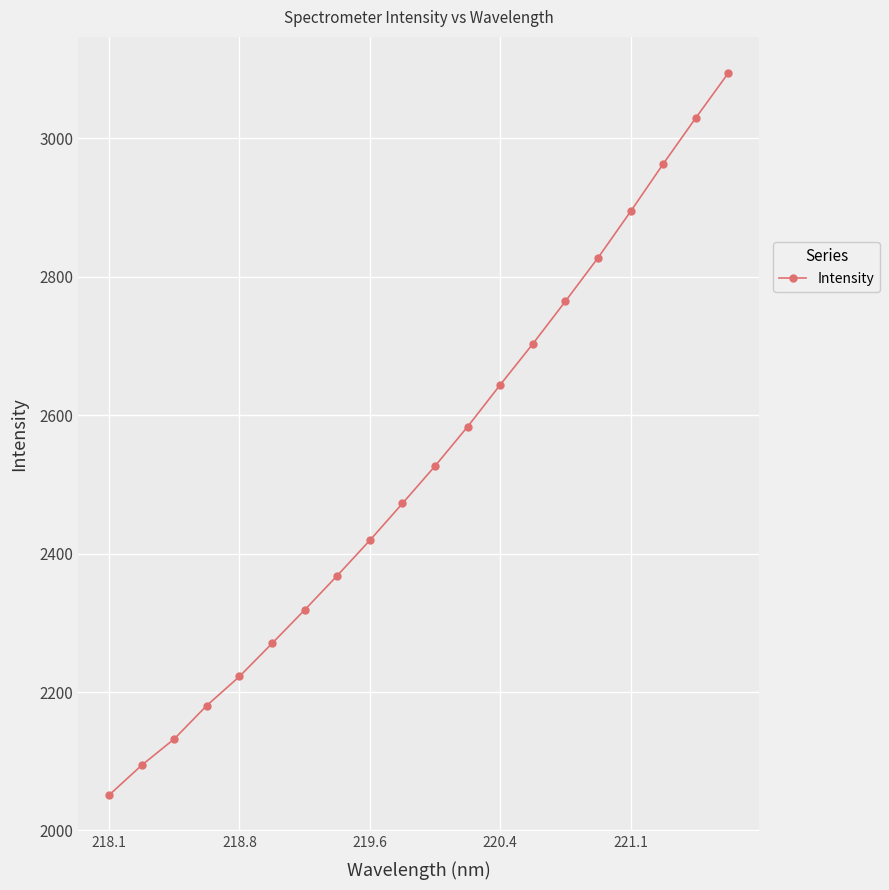

How many lines are shown in the chart?

1